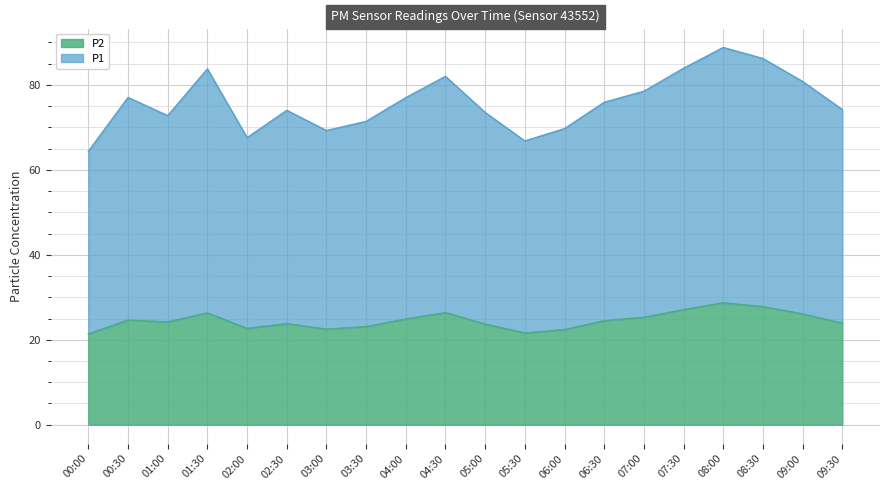

Reading left to right, what are all the values shown in this chart?

P1: 00:00=64.4	00:30=77.0	01:00=72.8	01:30=83.8	02:00=67.6	02:30=74.0	03:00=69.2	03:30=71.4	04:00=77.0	04:30=82.0	05:00=73.5	05:30=66.8	06:00=69.7	06:30=75.9	07:00=78.5	07:30=83.9	08:00=88.8	08:30=86.2	09:00=80.8	09:30=74.2
P2: 00:00=21.4	00:30=24.6	01:00=24.2	01:30=26.3	02:00=22.7	02:30=23.8	03:00=22.5	03:30=23.1	04:00=24.9	04:30=26.4	05:00=23.7	05:30=21.6	06:00=22.4	06:30=24.5	07:00=25.3	07:30=27.1	08:00=28.7	08:30=27.8	09:00=26.1	09:30=23.9